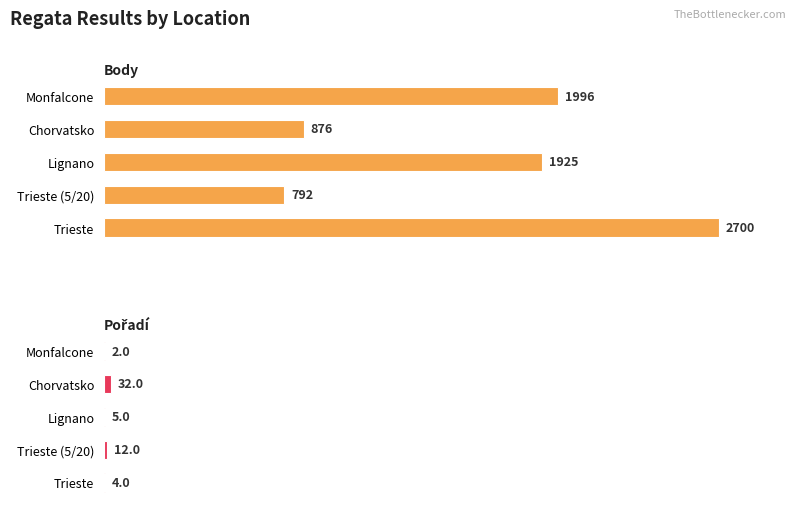

Reading right to left, what are all the values shown in this chart?

Body: 1996	876	1925	792	2700
Pořadí: 2	32	5	12	4